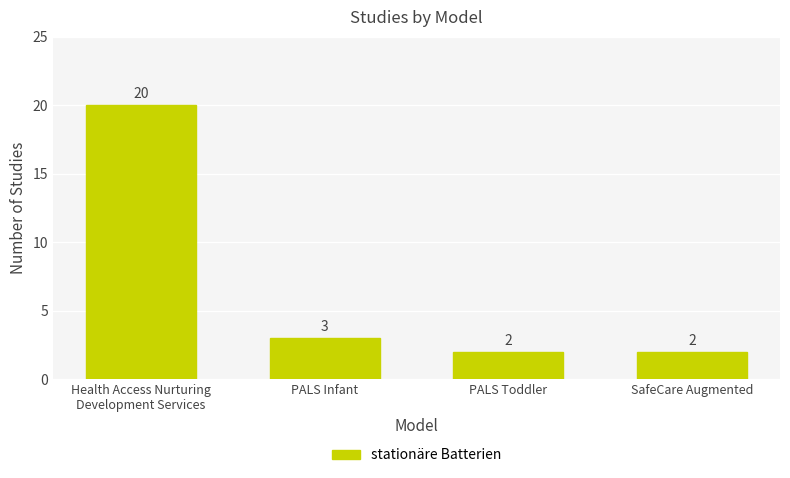

Reading left to right, what are all the values shown in this chart?

Health Access Nurturing
Development Services=20	PALS Infant=3	PALS Toddler=2	SafeCare Augmented=2